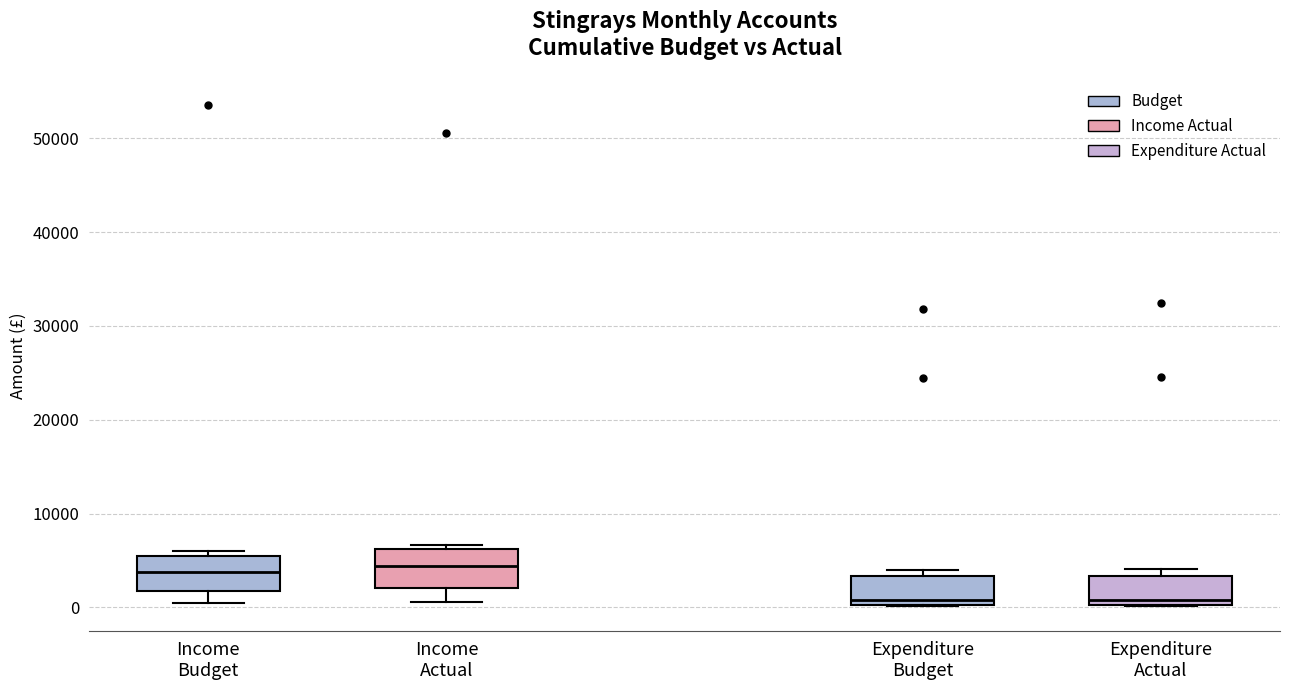

Reading left to right, read every box against the y-axis: the position of its median line, the range the box covers, and the ends of its whiskers. The values are not printed on the chart, so give them approximately, as read against the axis.

Income Budget: median 4000, box 2000 to 6000, whiskers 1000 to 6000 (just above the box's upper edge)
Income Actual: median 4000, box 2000 to 6000, whiskers 1000 to 7000
Expenditure Budget: median 1000, box 0 to 3000, whiskers 0 to 4000
Expenditure Actual: median 1000, box 0 to 3000, whiskers 0 to 4000